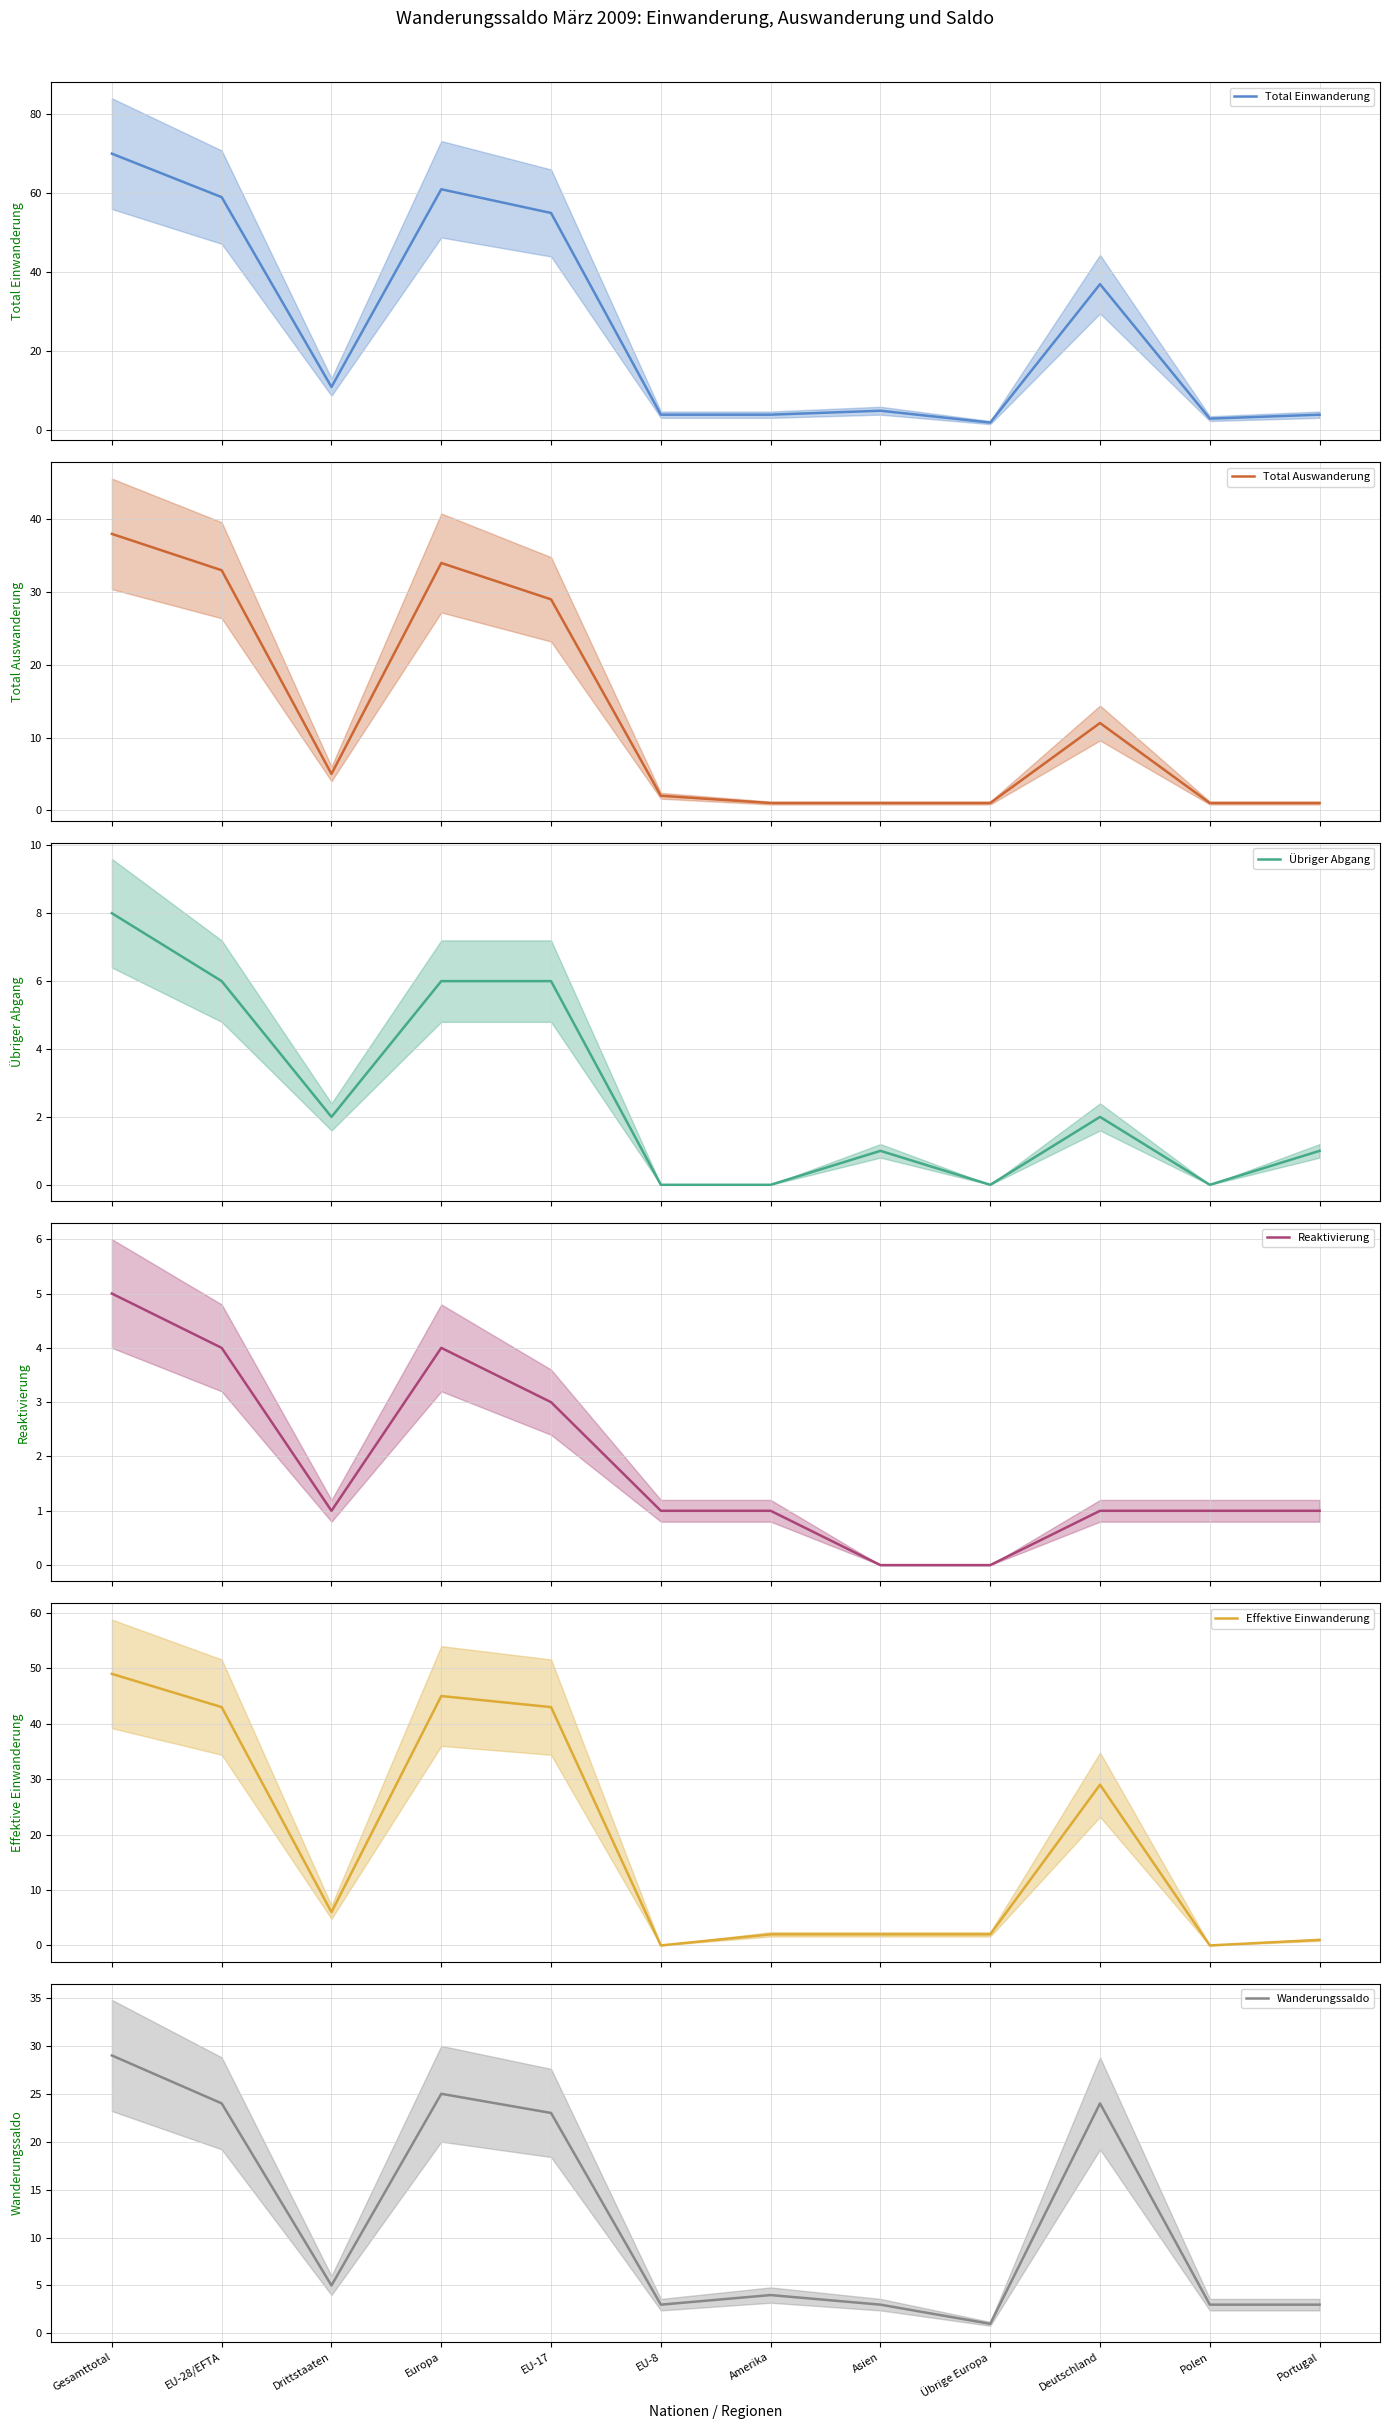

What is the label of the 1st point from the right?

Portugal